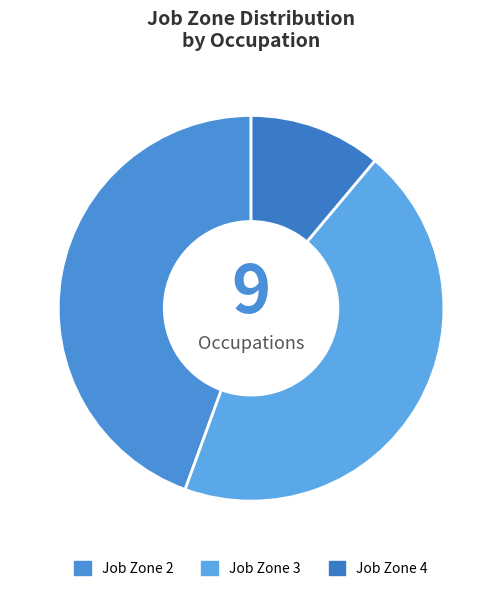

Which slice is the smallest?

Job Zone 4